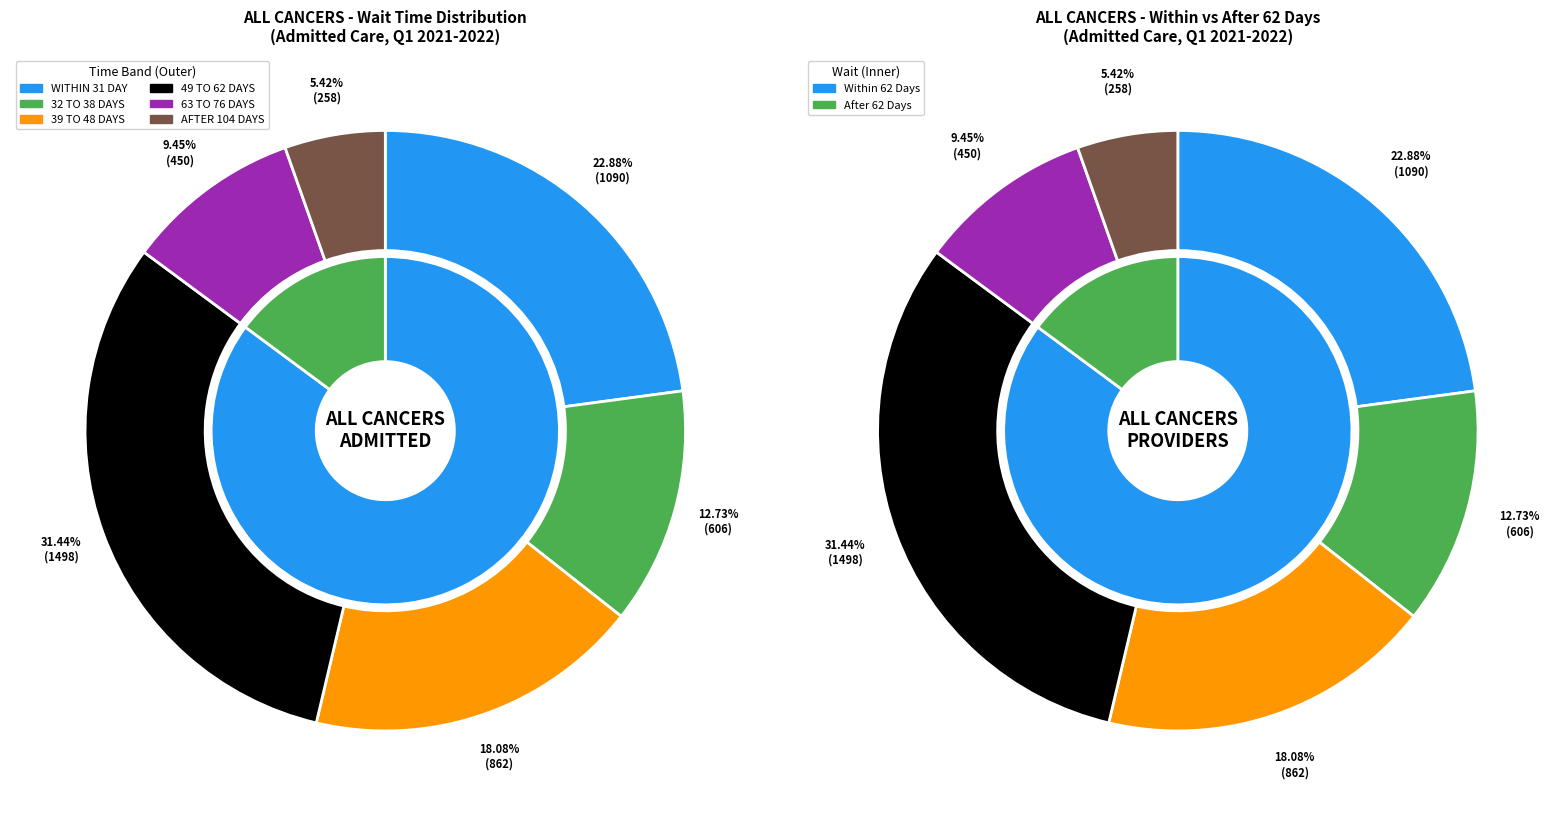

Is 16 the majority of the pie?

No